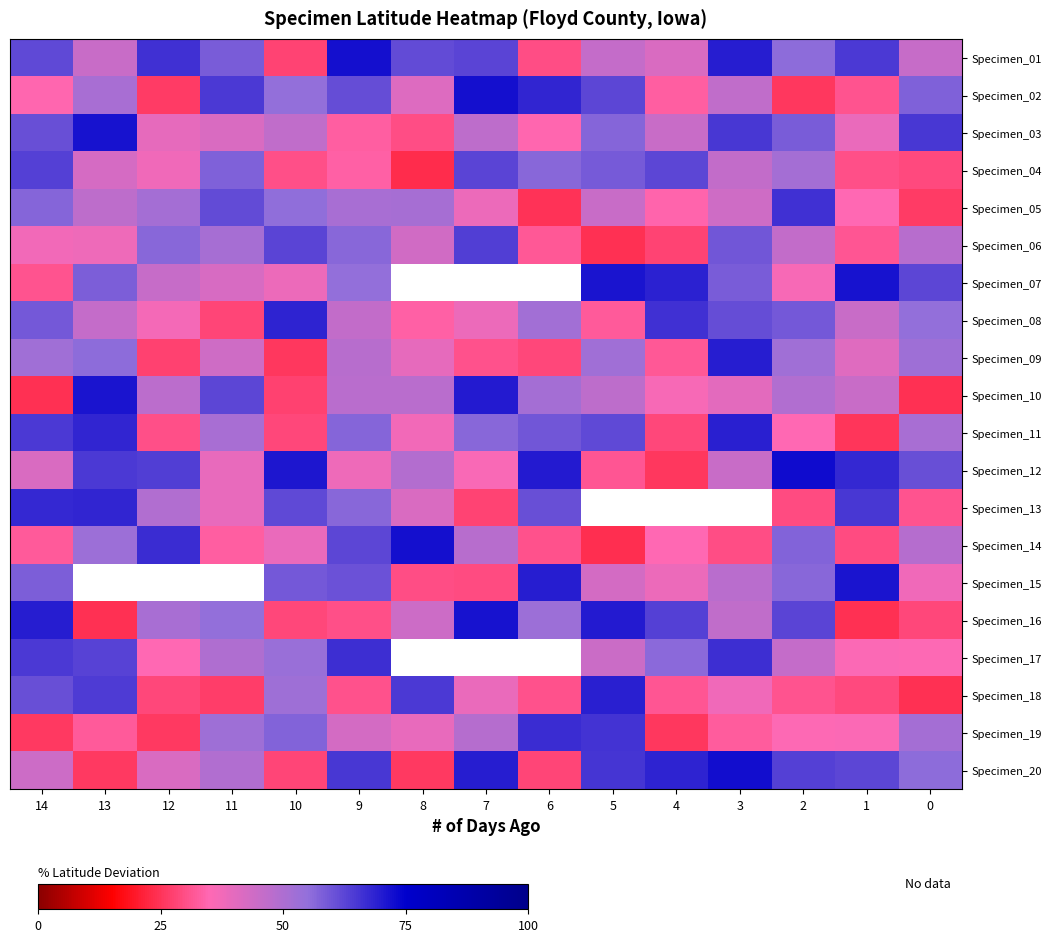

Which label corresponds to the largest value in the chart?

2